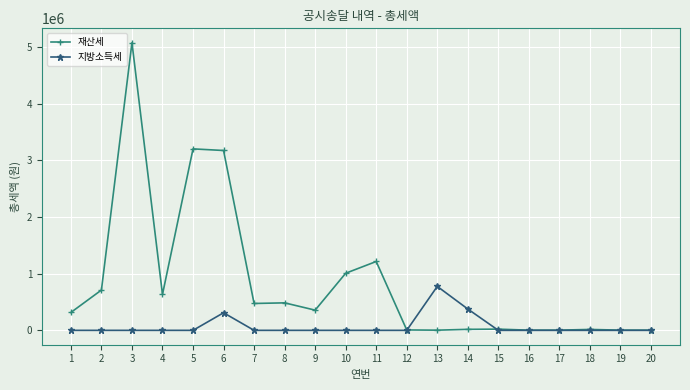

Rank the series by their average value, from highest to lowest.

재산세, 지방소득세